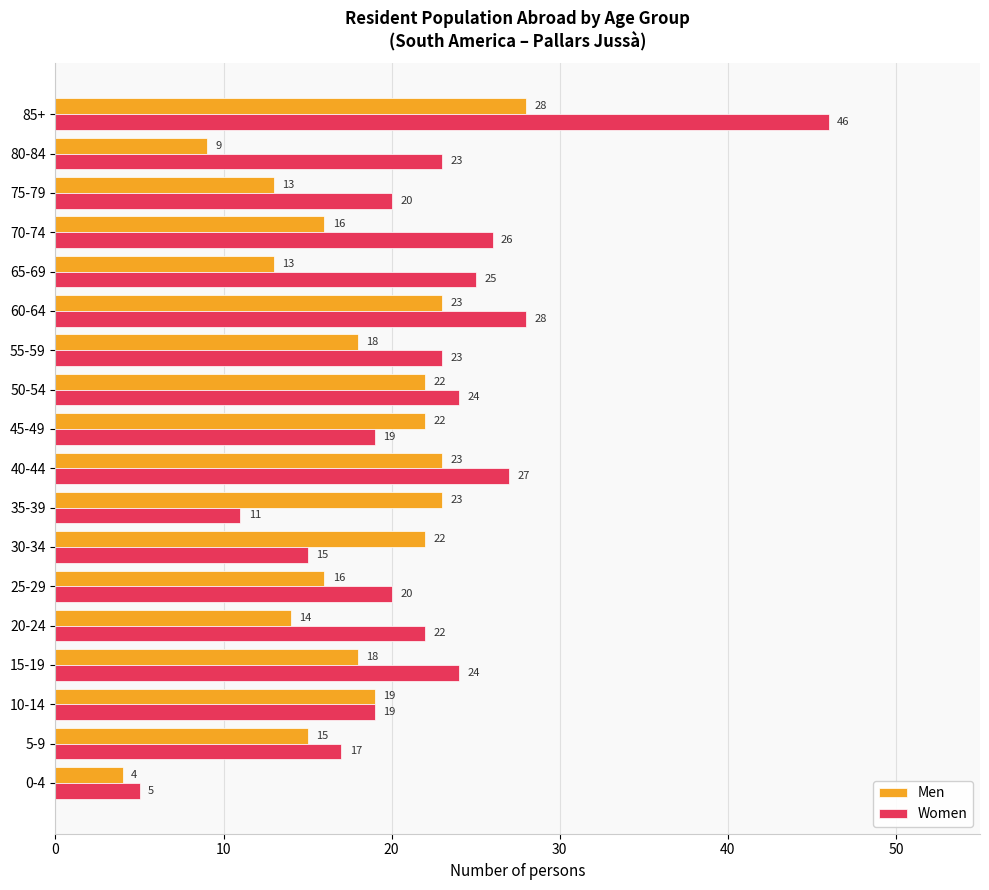

What is the total value across all series at 0-4?

9